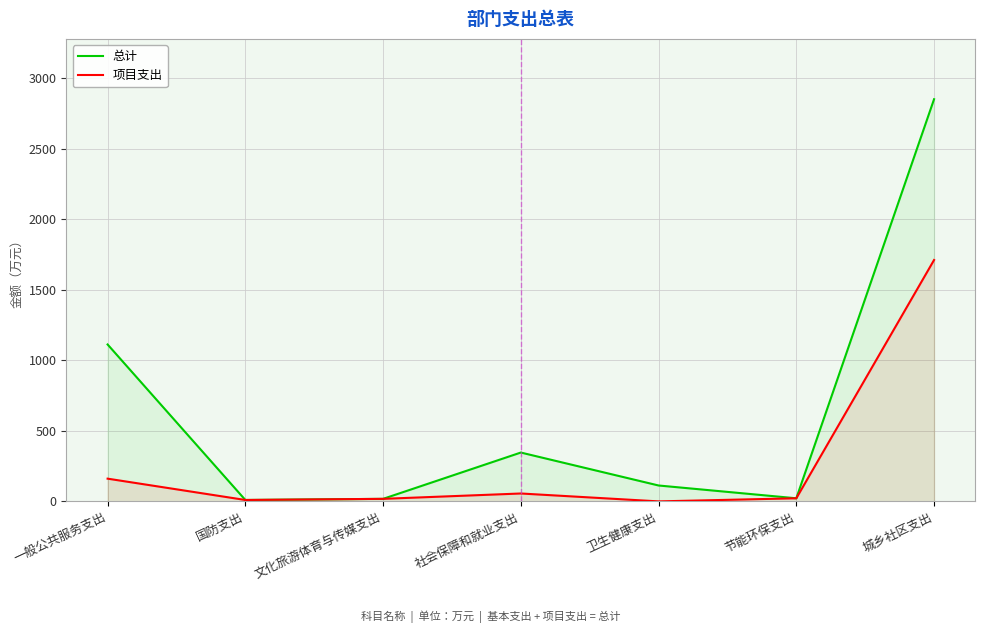

List the labels in order of 总计 value, smallest first.

国防支出, 文化旅游体育与传媒支出, 节能环保支出, 卫生健康支出, 社会保障和就业支出, 一般公共服务支出, 城乡社区支出